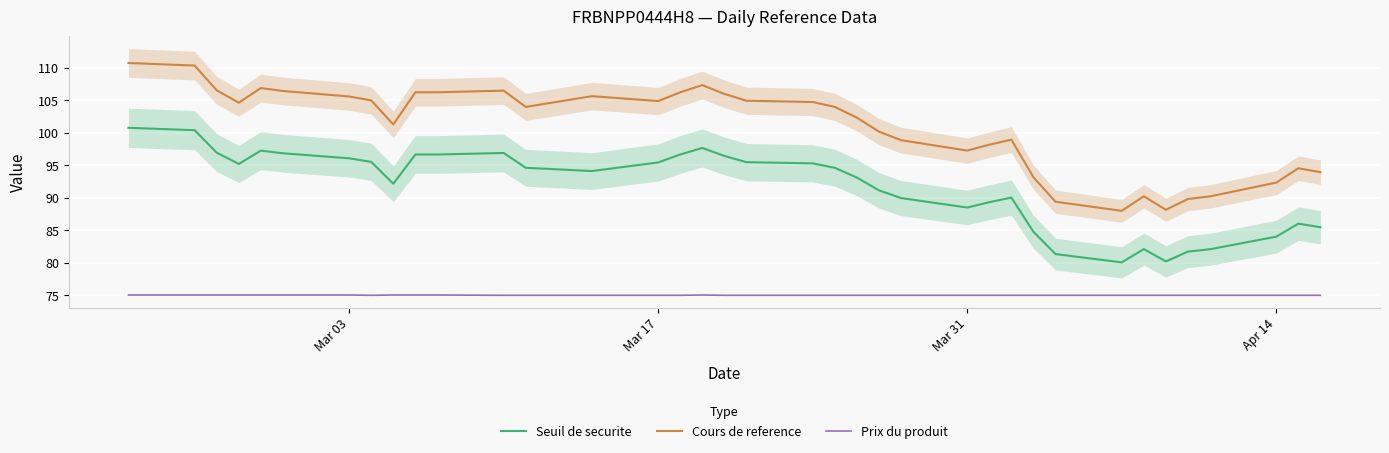

True or false: Seuil de securite and Cours de reference cross at least once.

False